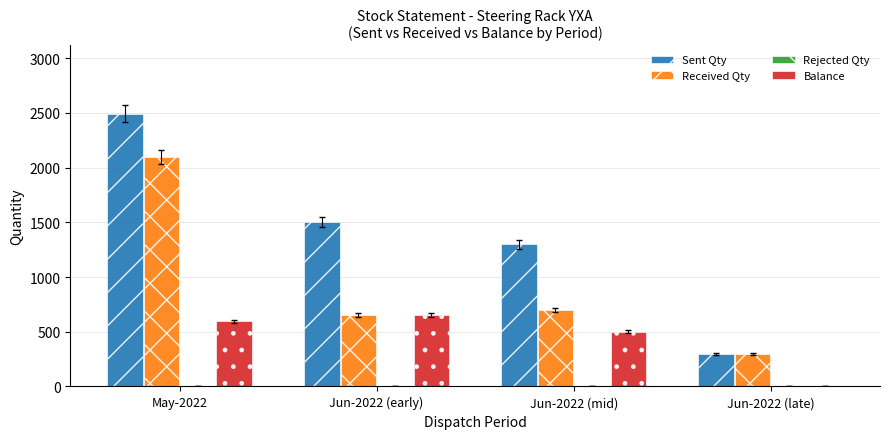

What is the greatest value displayed?

2494